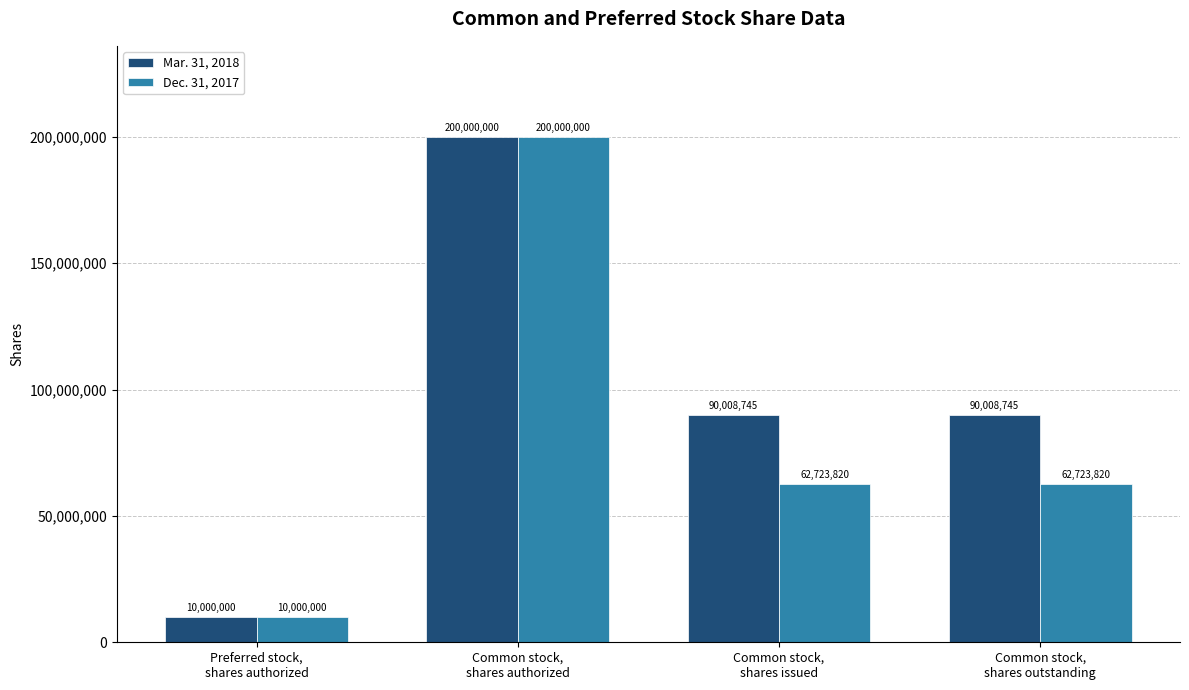

Rank the series by their average value, from lowest to highest.

Dec. 31, 2017, Mar. 31, 2018